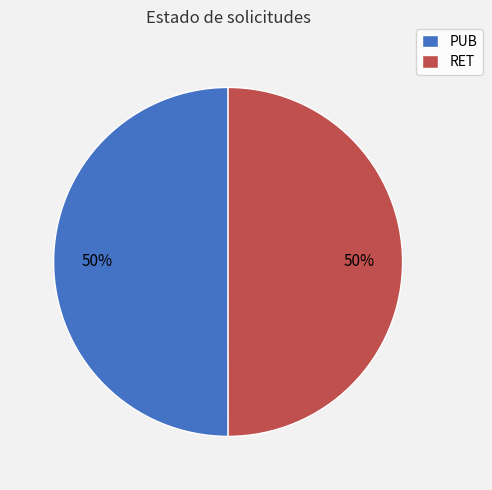

What percentage is the RET slice, to the nearest percent?

50%